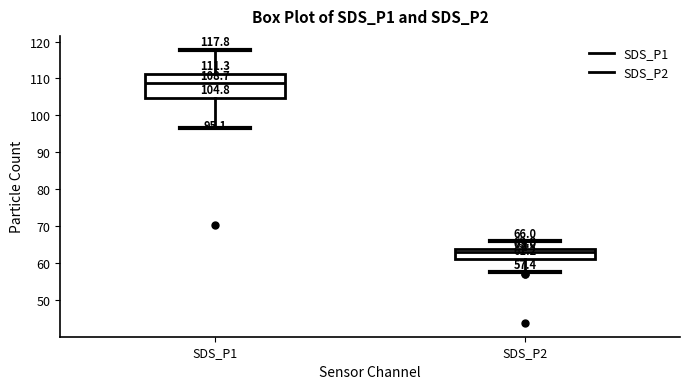

Which box's median line is the highest?

SDS_P1